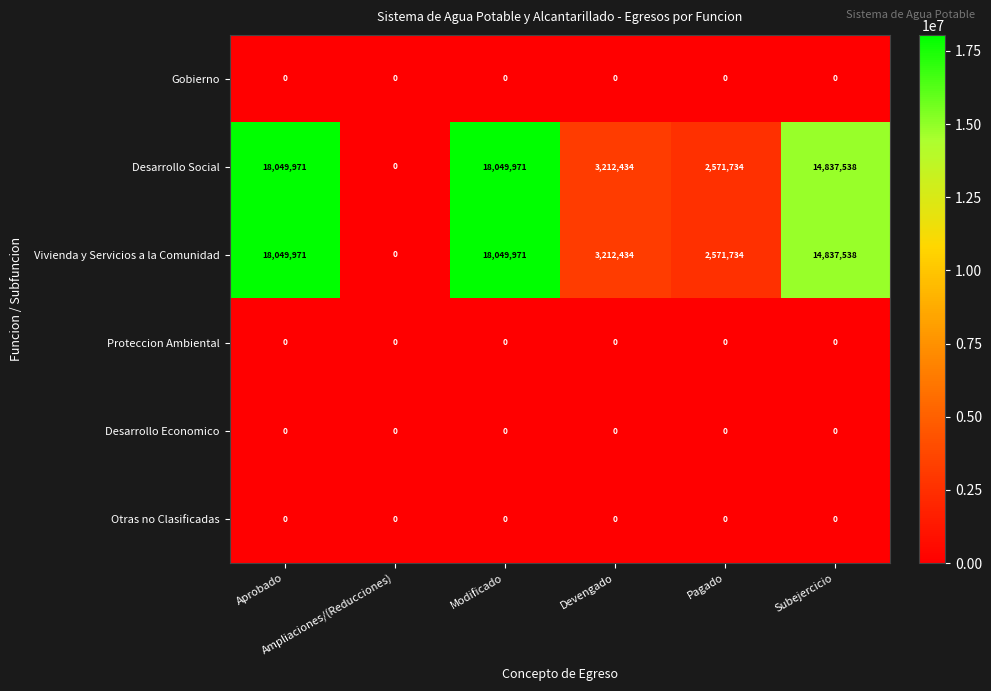

At how many categories does at least one series exceed 13531974?

3